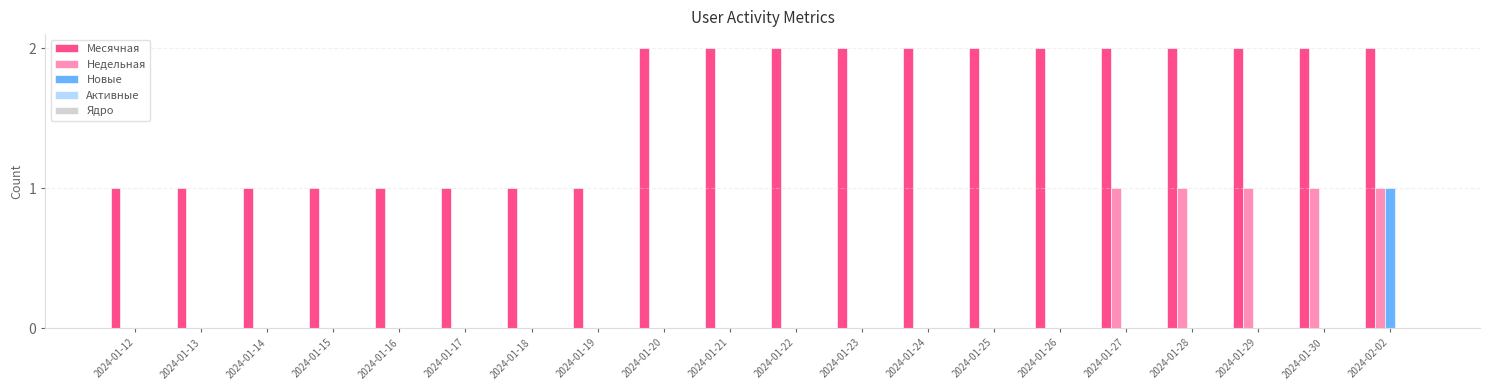

Between 2024-01-19 and 2024-01-23, which series saw the biggest shift?

Месячная